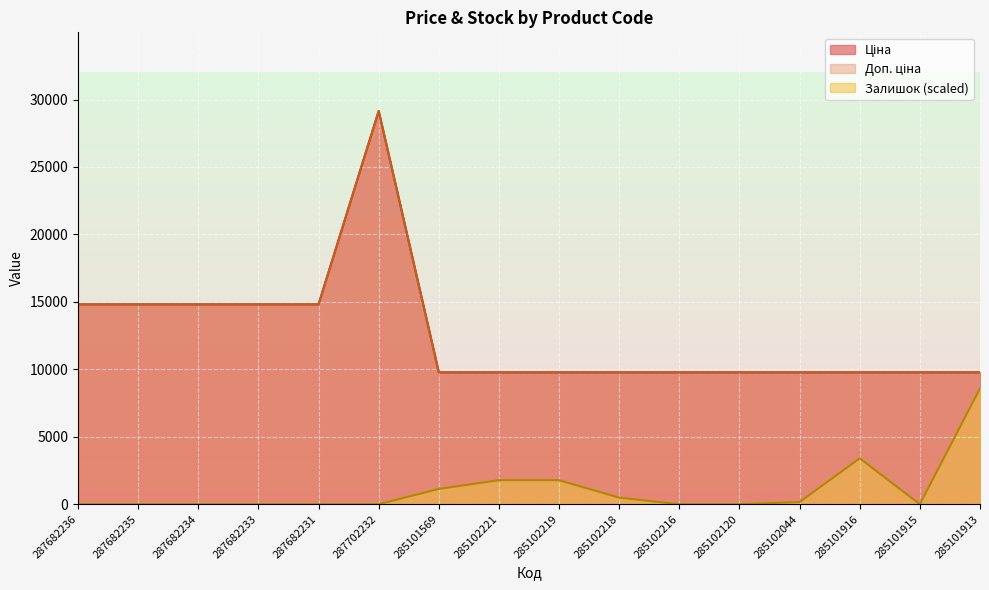

What is the sum of all Доп. ціна values?

200995.2